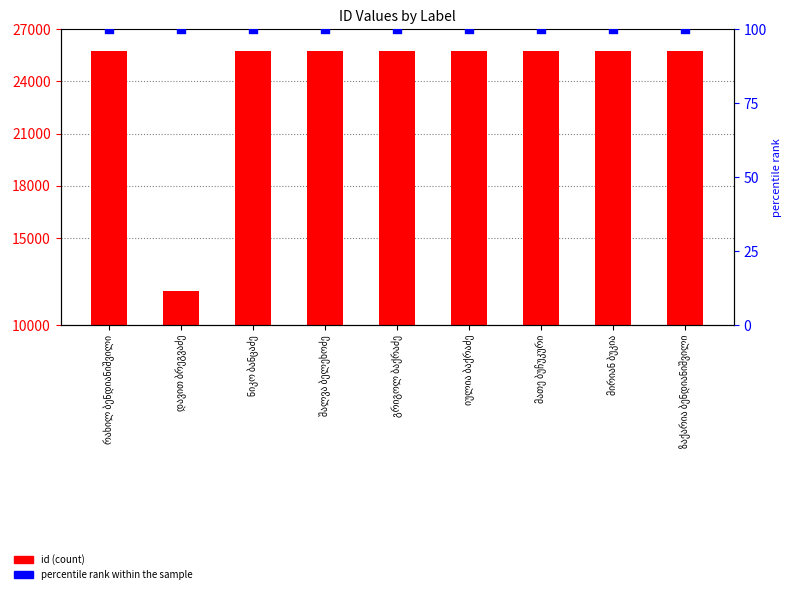

Which series has the widest spread of Y values?

id